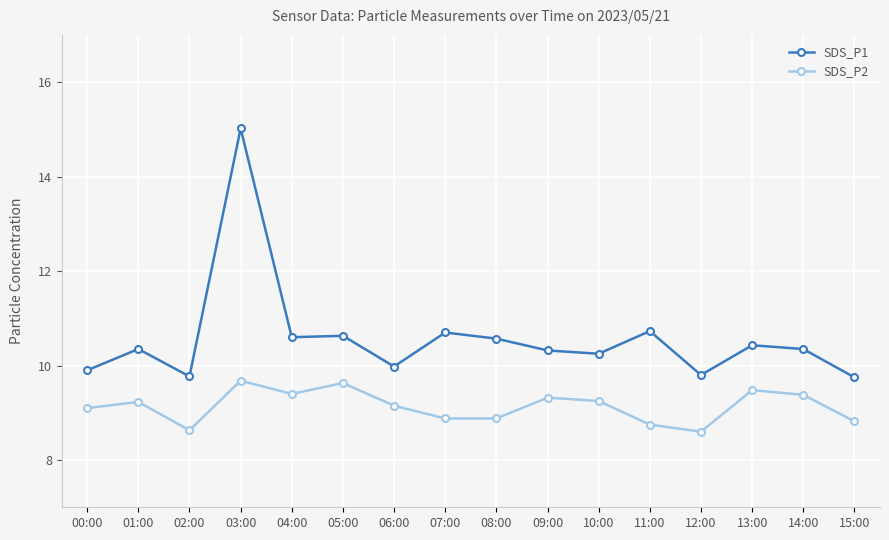

What is the sum of the SDS_P2 values at 05:00 and 00:00?

18.7